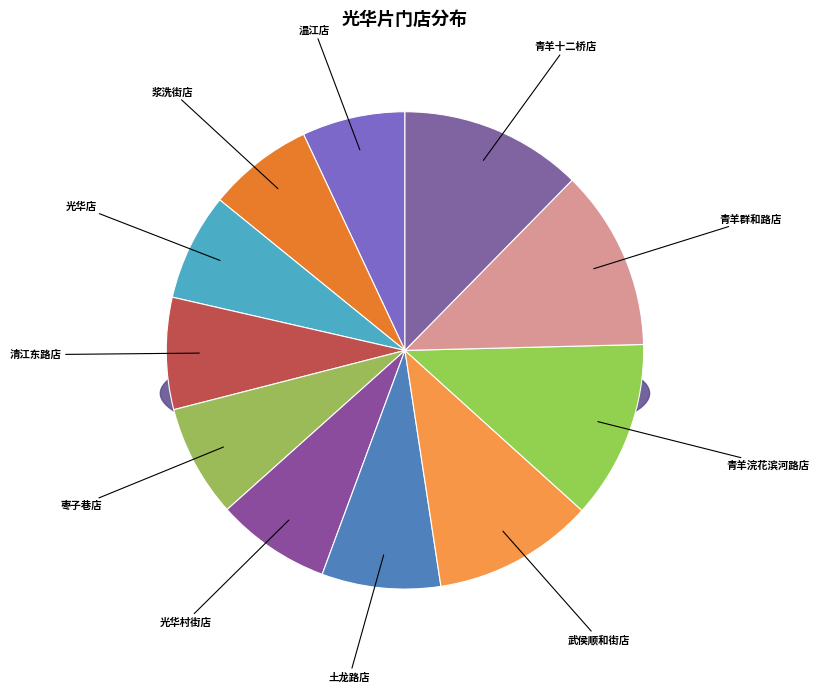

To the nearest percent, what portion does 浆洗街店 represent?

7%